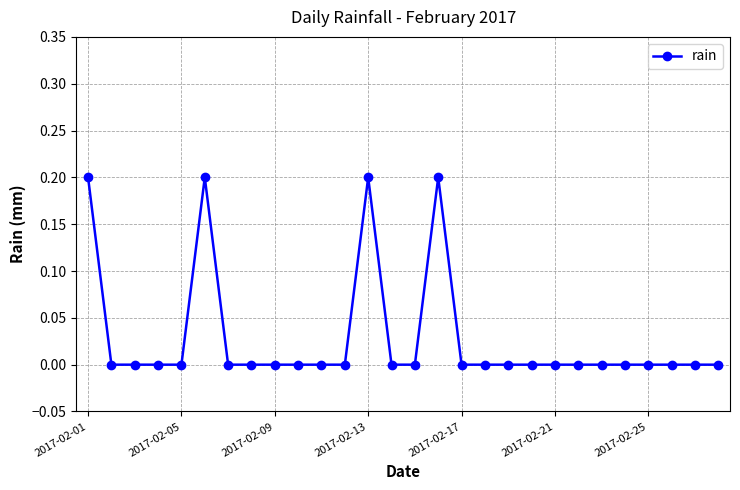

True or false: the data has more than 0 interior local peaks.

True